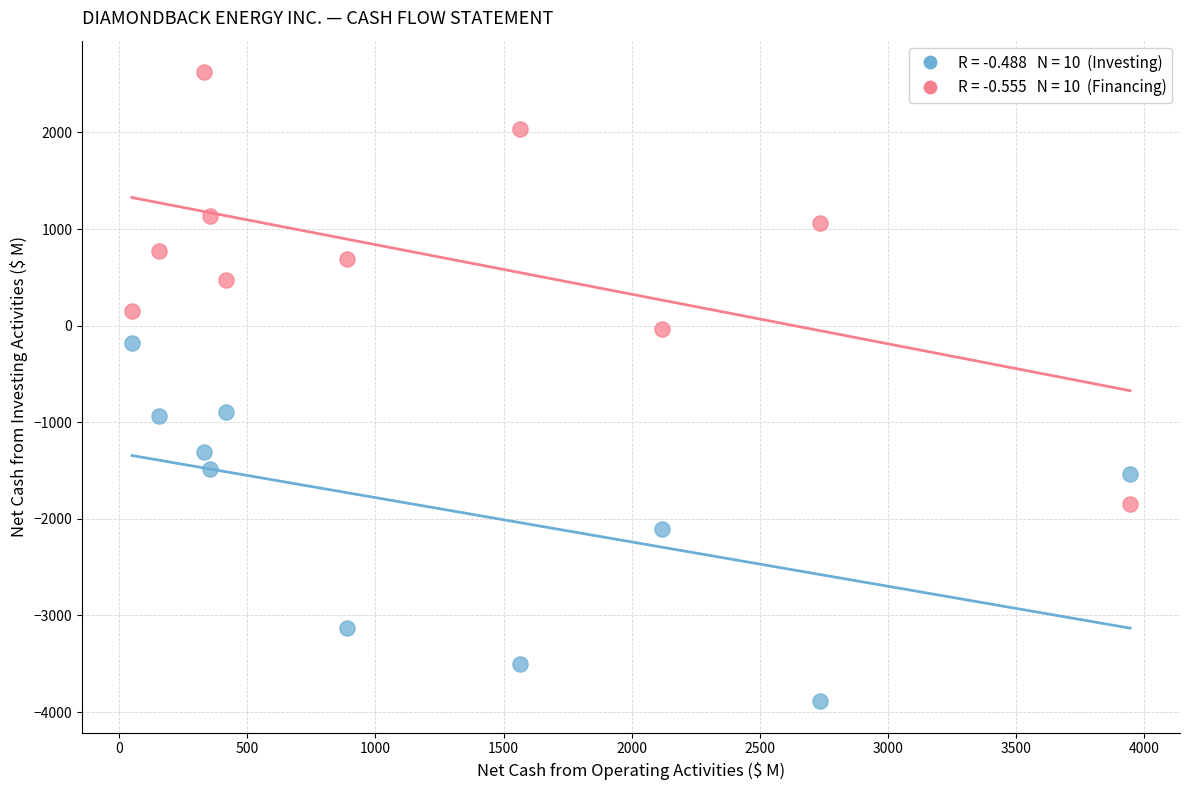

Across all data points, what is the range of Y values (max minus min)?

6513